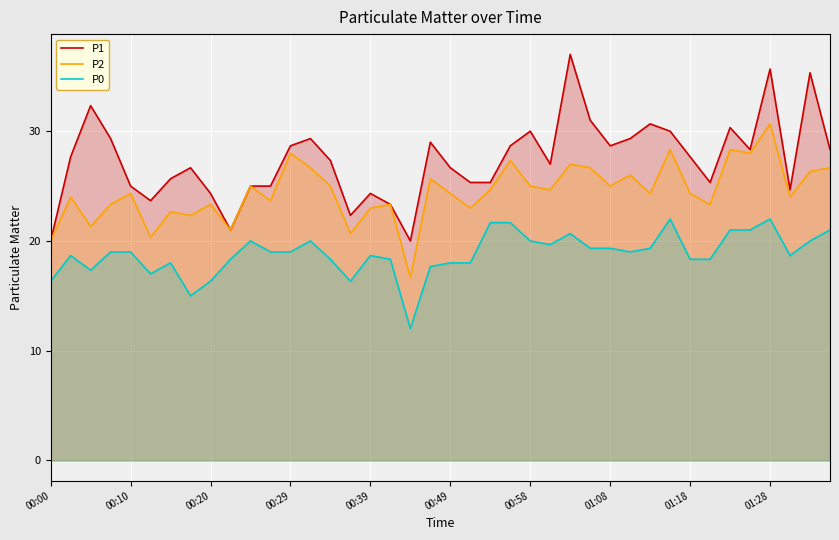

Does the chart display data point markers on the line(s)?

No